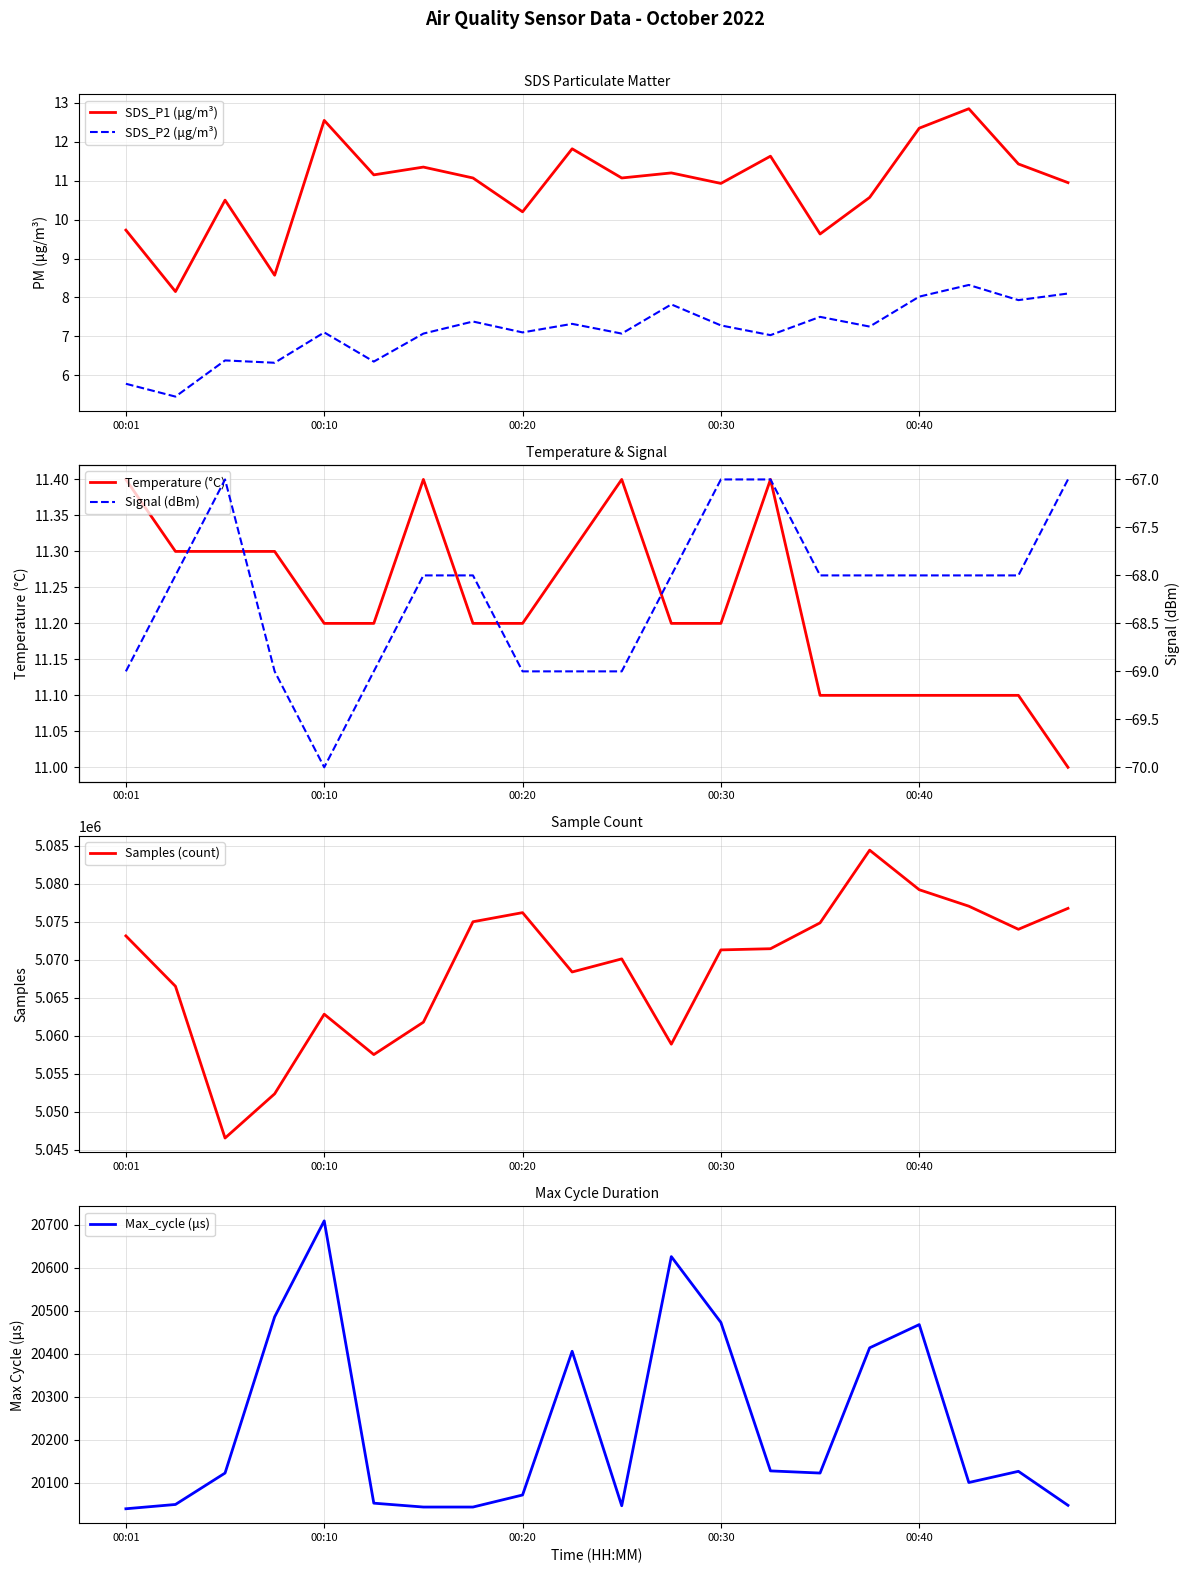

True or false: Signal (dBm) and SDS_P1 (μg/m³) intersect in this chart.

False